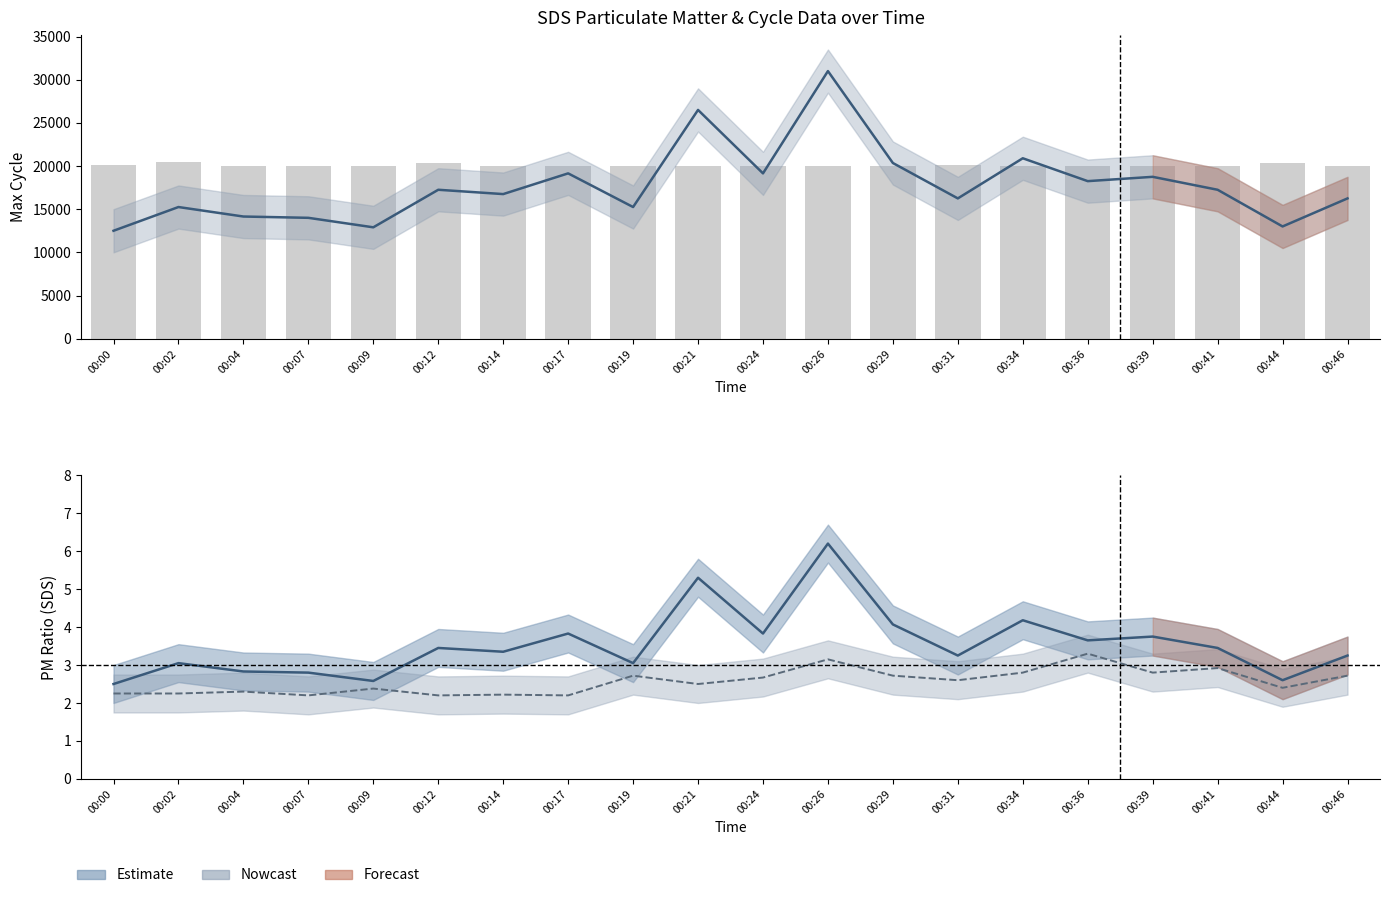

List the labels in order of SDS_P2 value, largest first.

00:36, 00:26, 00:41, 00:34, 00:39, 00:19, 00:29, 00:46, 00:24, 00:31, 00:21, 00:44, 00:09, 00:04, 00:00, 00:02, 00:14, 00:07, 00:12, 00:17